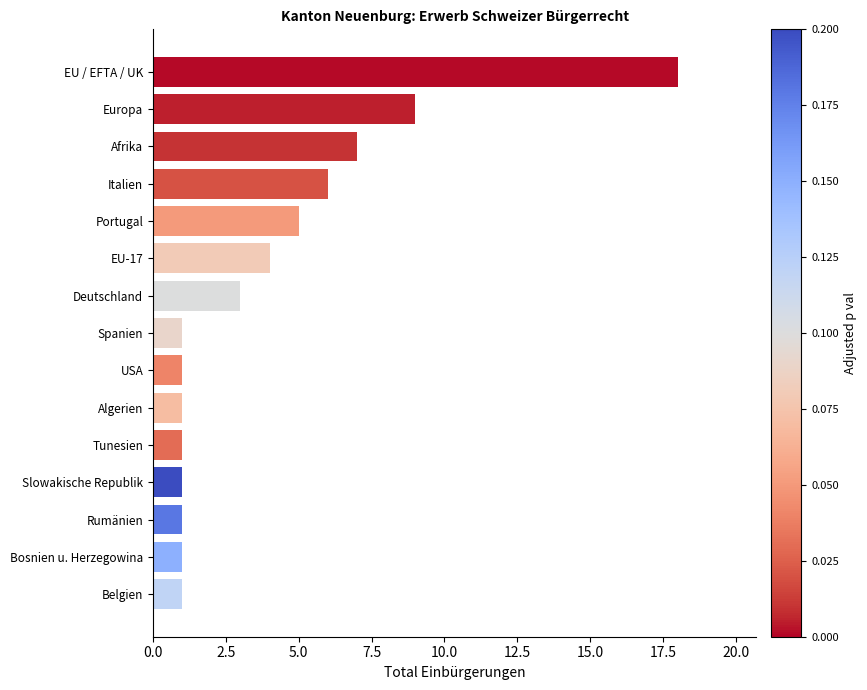

Which has a higher value, Deutschland or Rumänien?

Deutschland